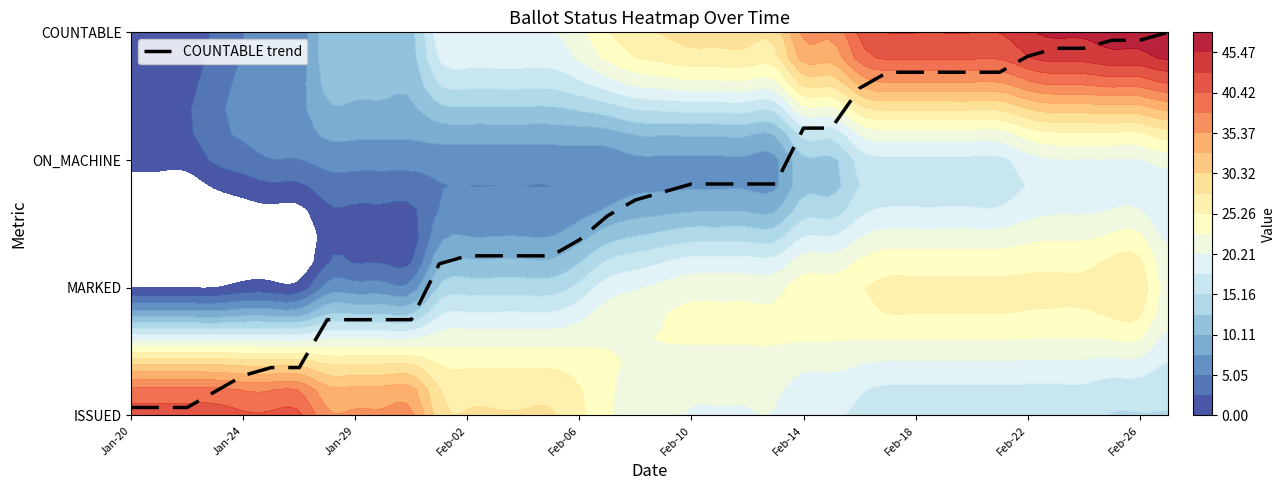

What is the difference between the second highest and second lowest values?

2.9